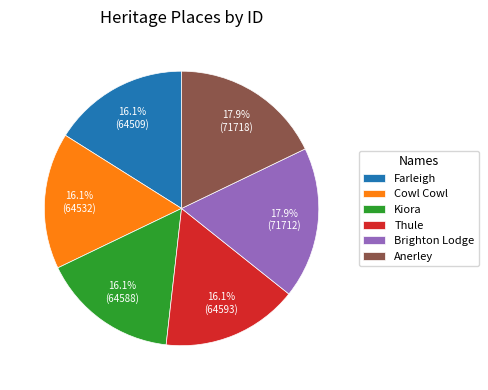

The Kiora slice represents 16% of the pie. True or false?

True